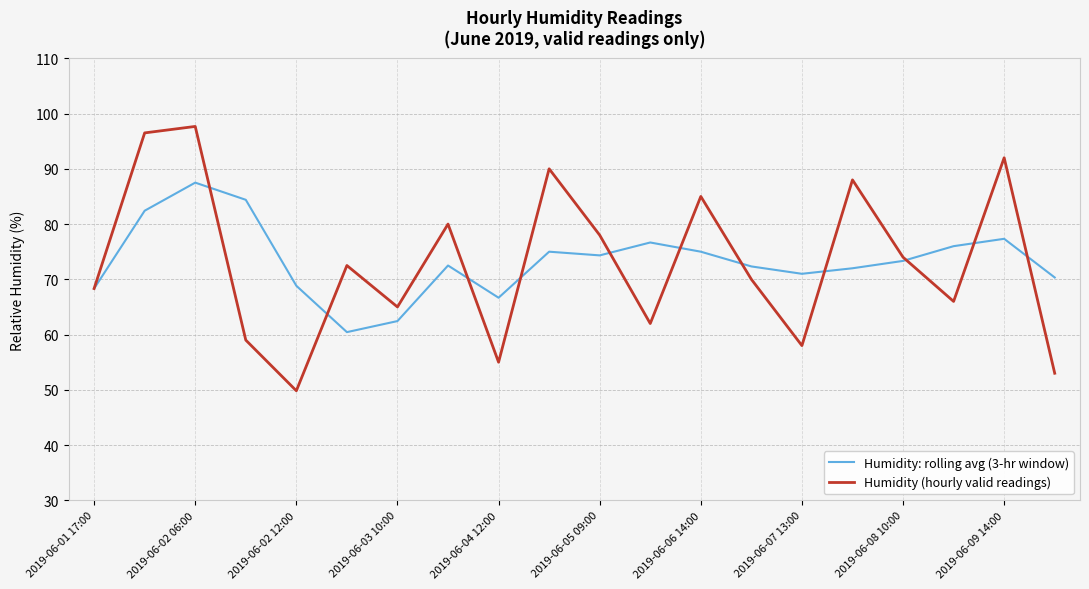

What is the maximum value for Humidity (hourly valid readings)?

97.7